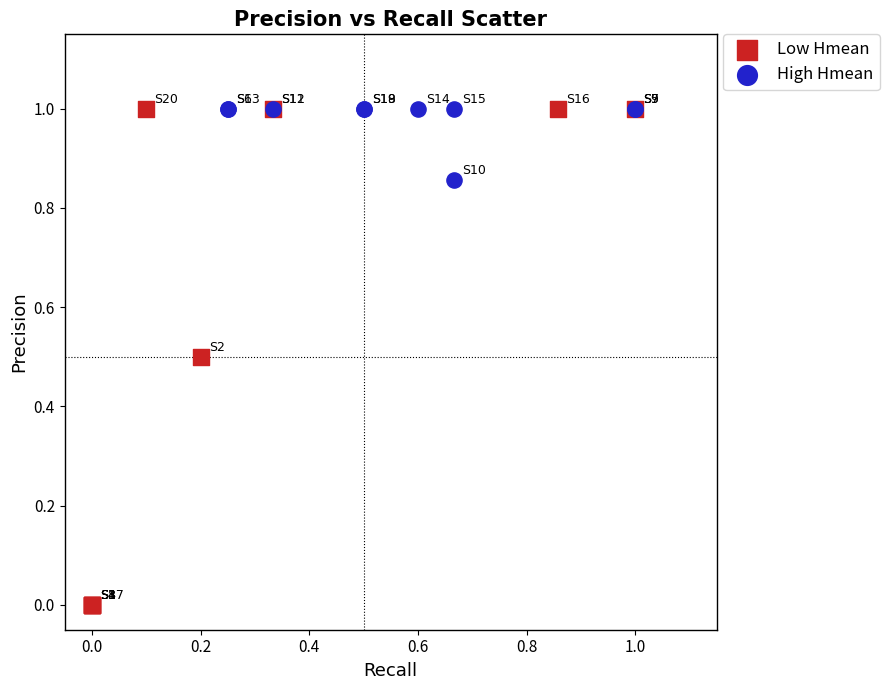

Which series has the largest Y range (max minus min)?

Low Hmean